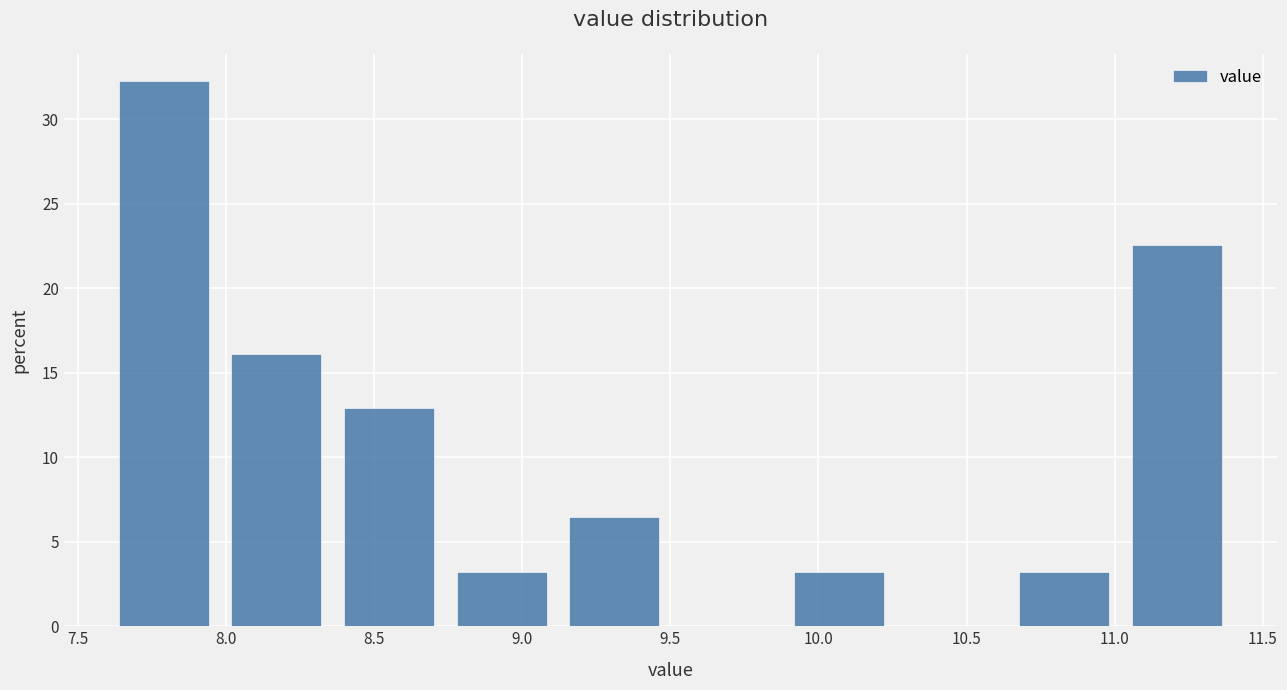

Over which range of the x-axis is the bar tallest?

7.60 to 7.98